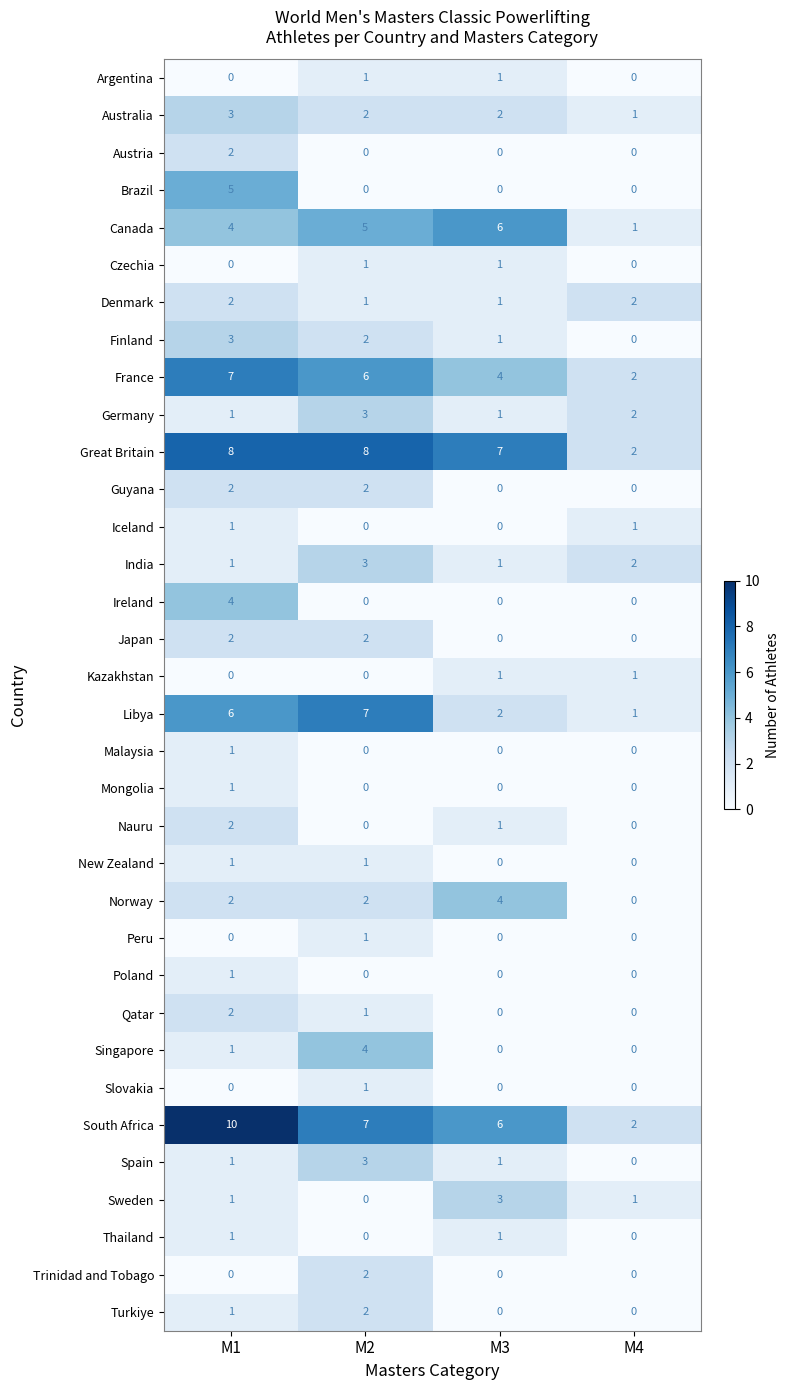

Rank the categories by France value from highest to lowest.

M1, M2, M3, M4